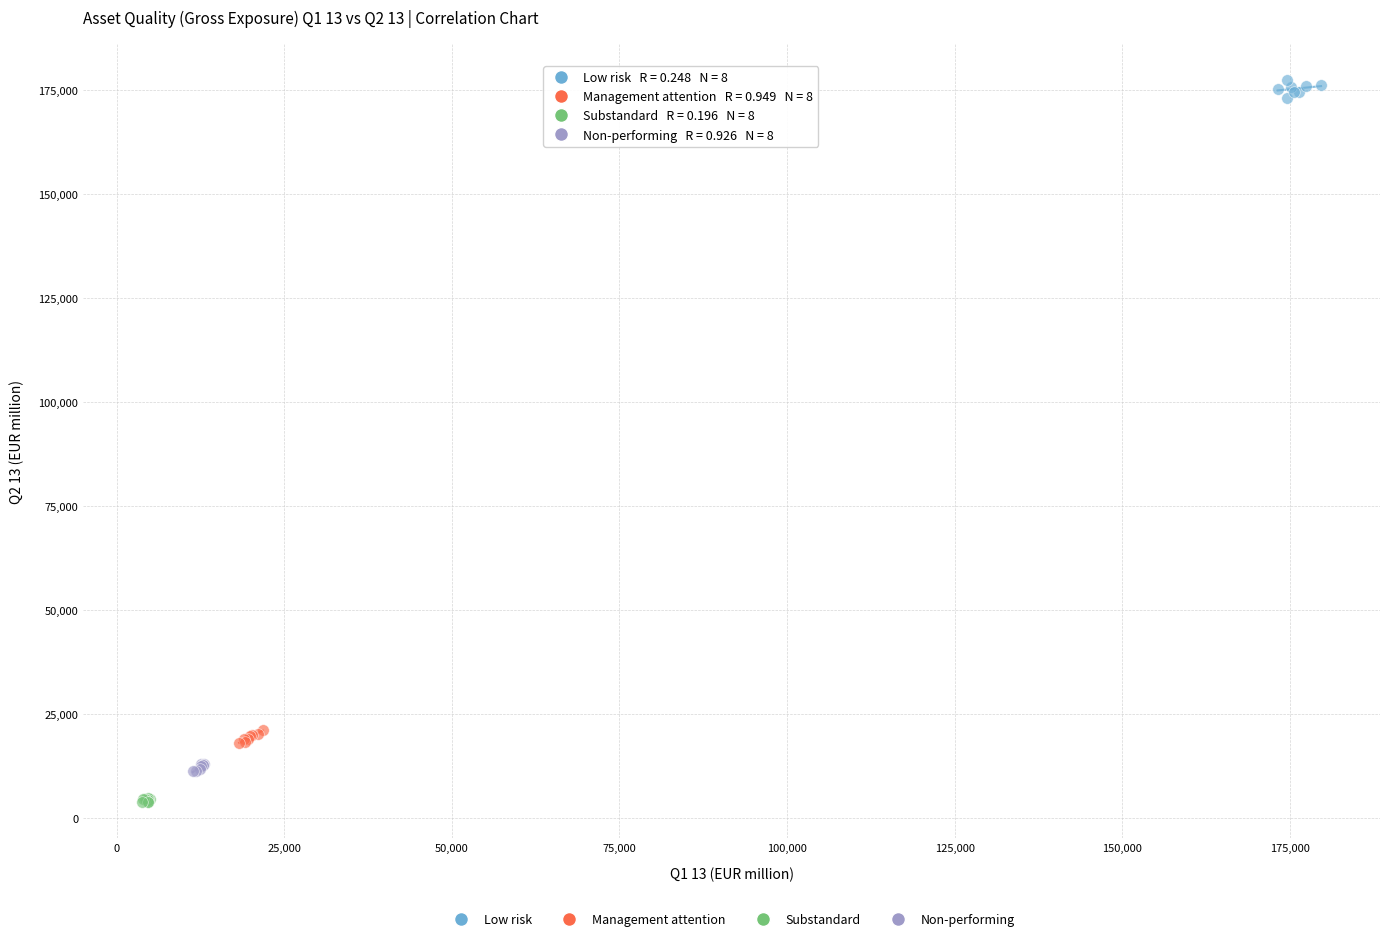

Which series reaches the maximum Y coordinate?

Low risk